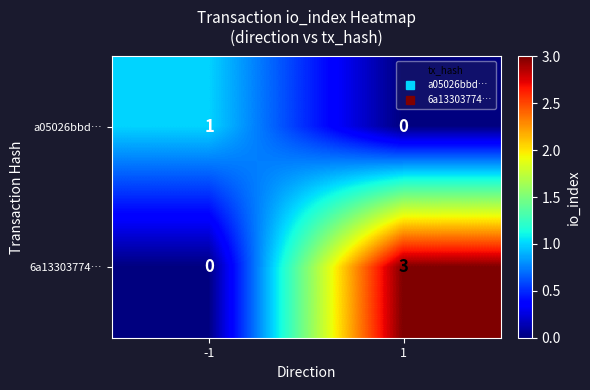

What is the total value across all series at 1?

3